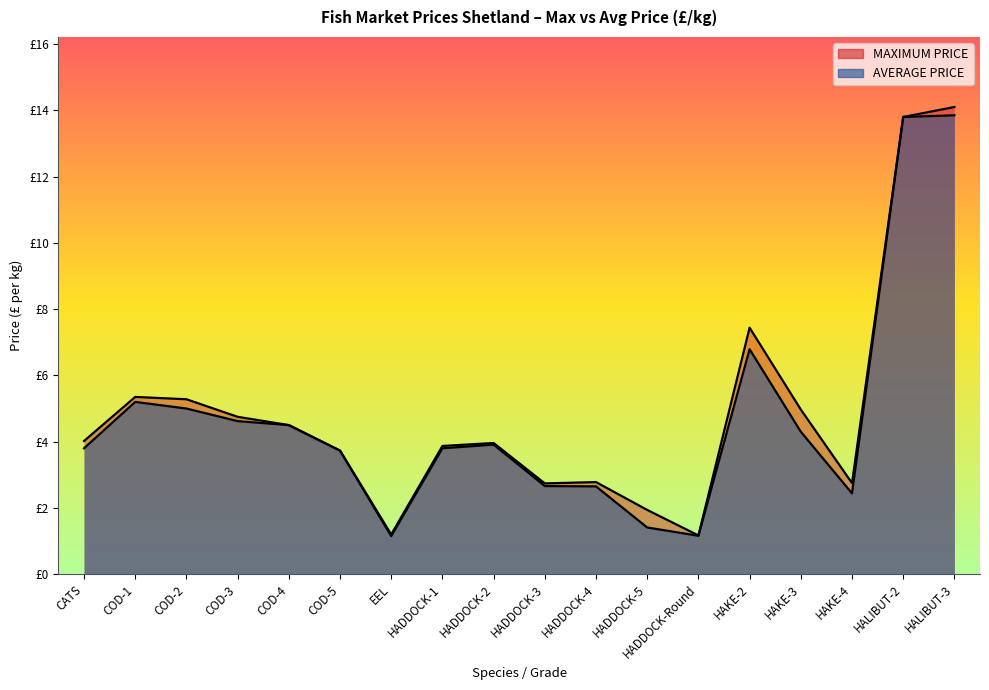

Where is the first local maximum for MAXIMUM PRICE?

COD-1